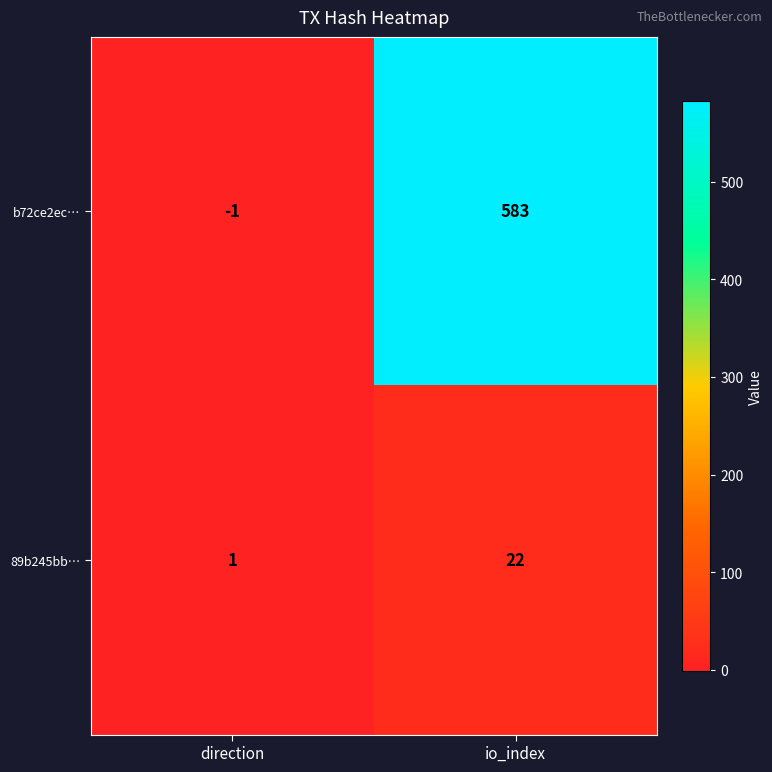

At io_index, list the series in order from largest to smallest.

b72ce2ec…, 89b245bb…